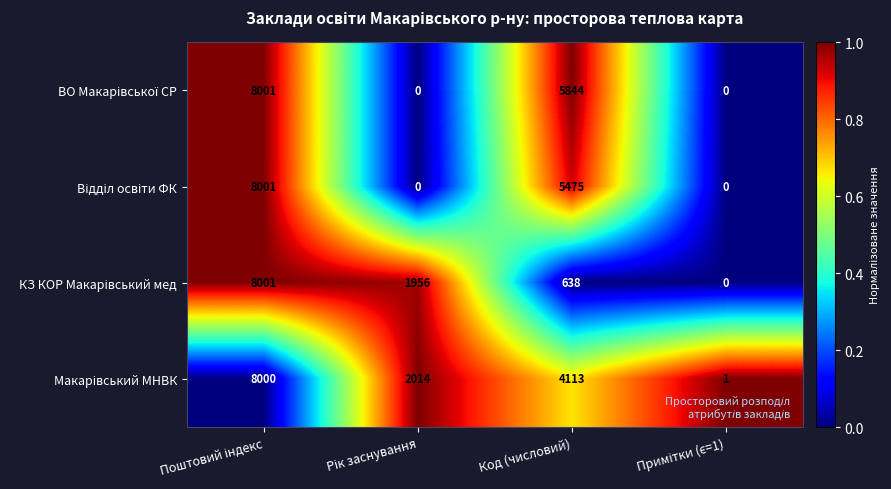

How many data points does each series have?

4